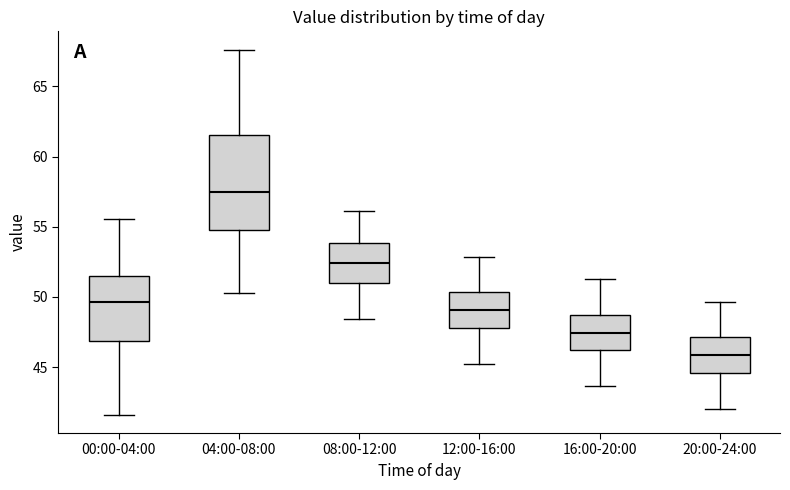

Where is the lower edge of the box for 08:00-12:00 on the y-axis? The values are not printed on the chart, so give them approximately, as read against the axis.

51.0